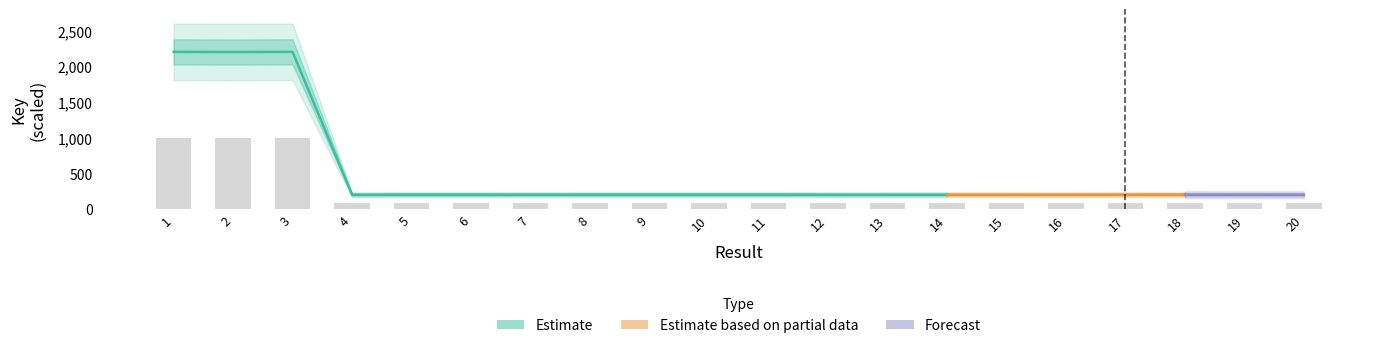

Count the number of values greater than 90.

19